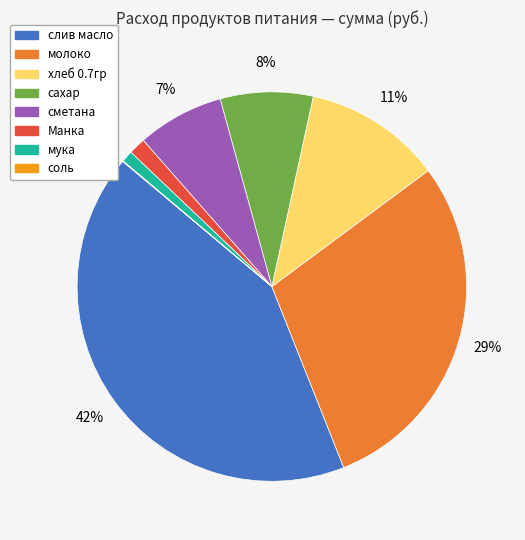

Does сметана account for over 50% of the chart?

No